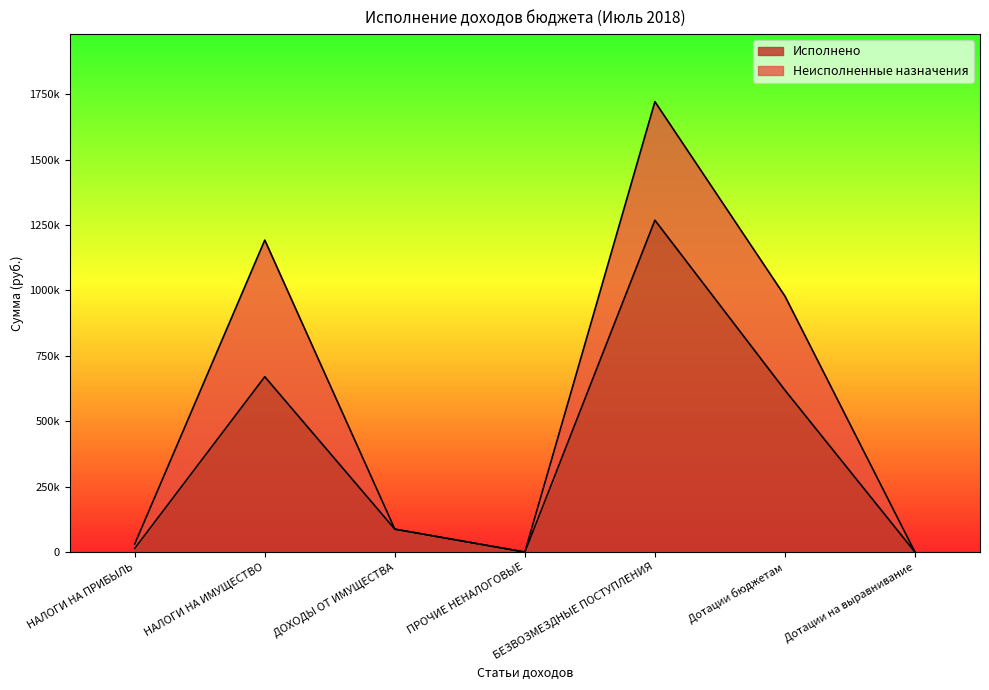

Reading left to right, extract all data points from this chart.

НАЛОГИ НА ПРИБЫЛЬ=14289.6	НАЛОГИ НА ИМУЩЕСТВО=670252.2	ДОХОДЫ ОТ ИМУЩЕСТВА=87750.0	ПРОЧИЕ НЕНАЛОГОВЫЕ=0.0	БЕЗВОЗМЕЗДНЫЕ ПОСТУПЛЕНИЯ=1268367.0	Дотации бюджетам=618831.0	Дотации на выравнивание=0.0